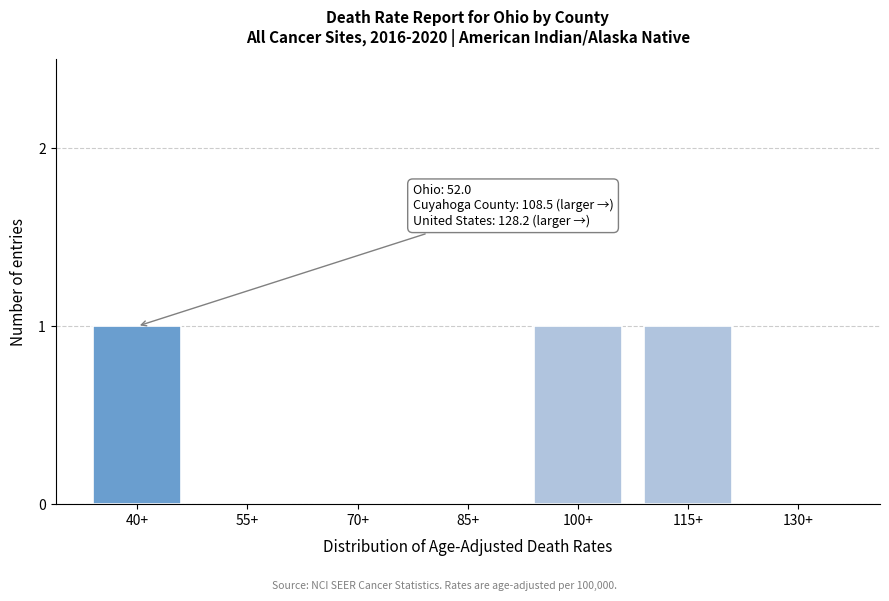

Reading left to right, extract all data points from this chart.

40+=1	55+=0	70+=0	85+=0	100+=1	115+=1	130+=0